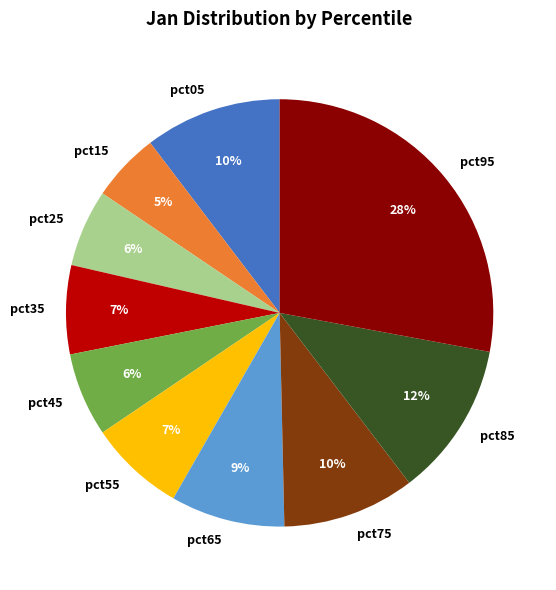

Between pct75 and pct35, which is larger?

pct75